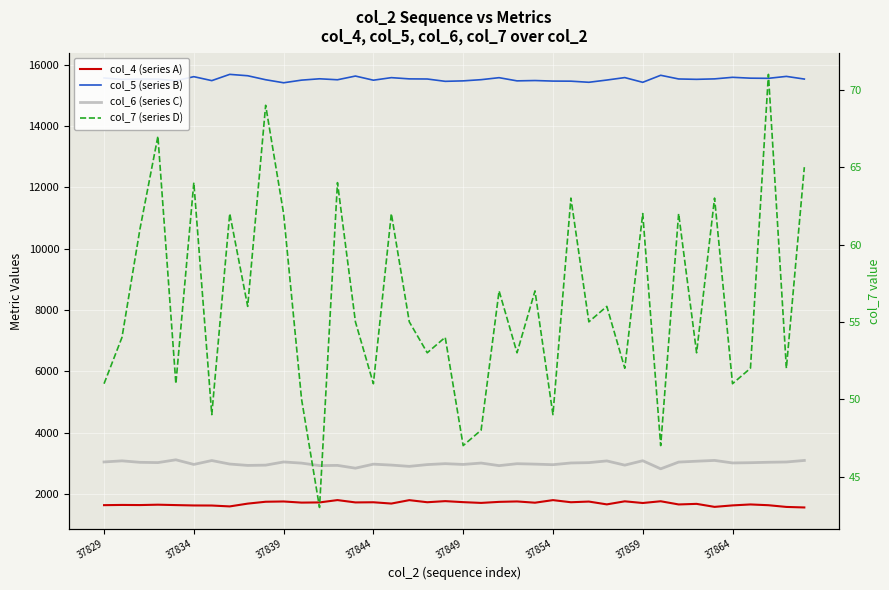

Is it true that col_5 (series B) equals 27428 at 34?

False